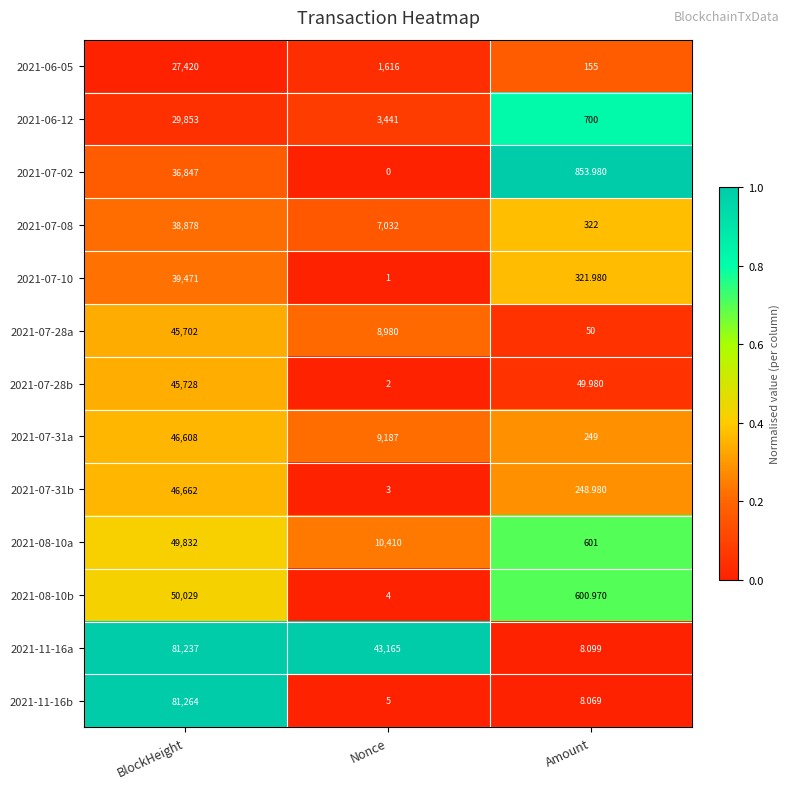

At which category is the sum across all series the highest?

BlockHeight